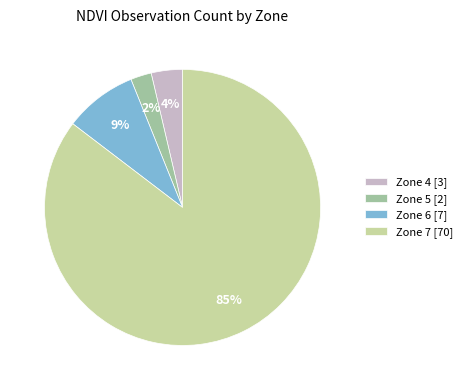

Between Zone 7 [70] and Zone 4 [3], which is larger?

Zone 7 [70]